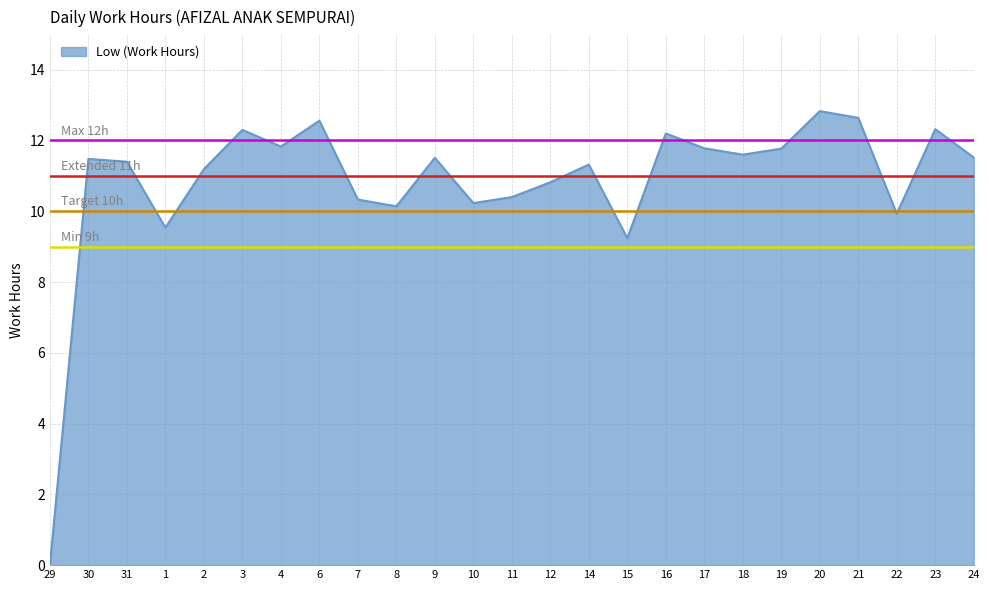

What is the difference between the maximum and minimum values?

12.8